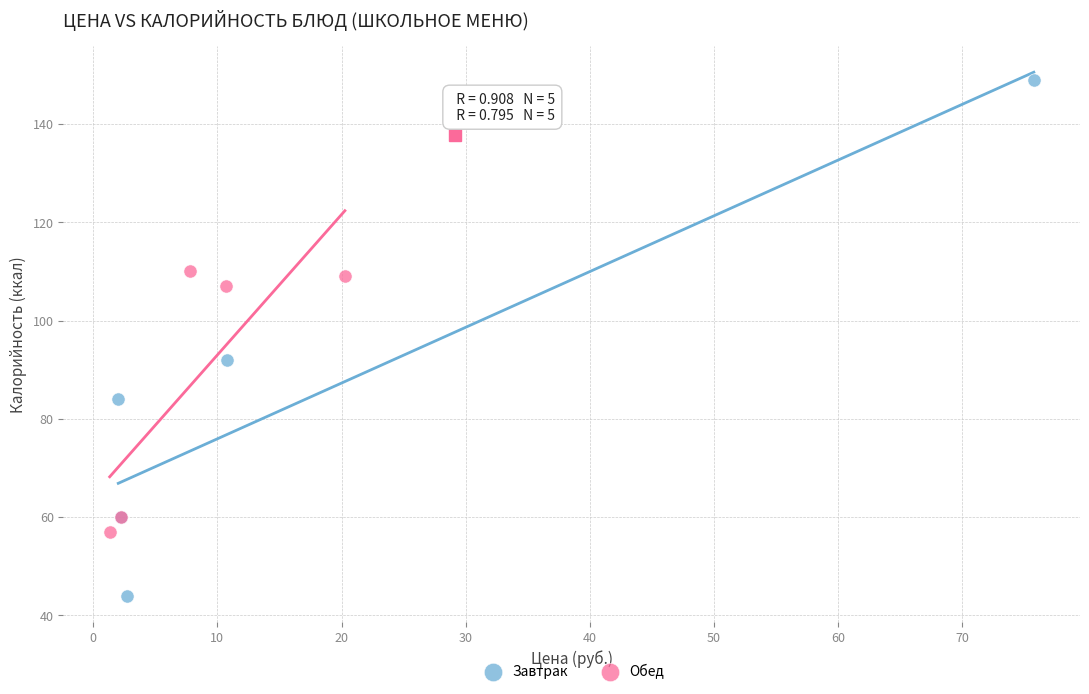

Which series has the largest Y range (max minus min)?

Завтрак